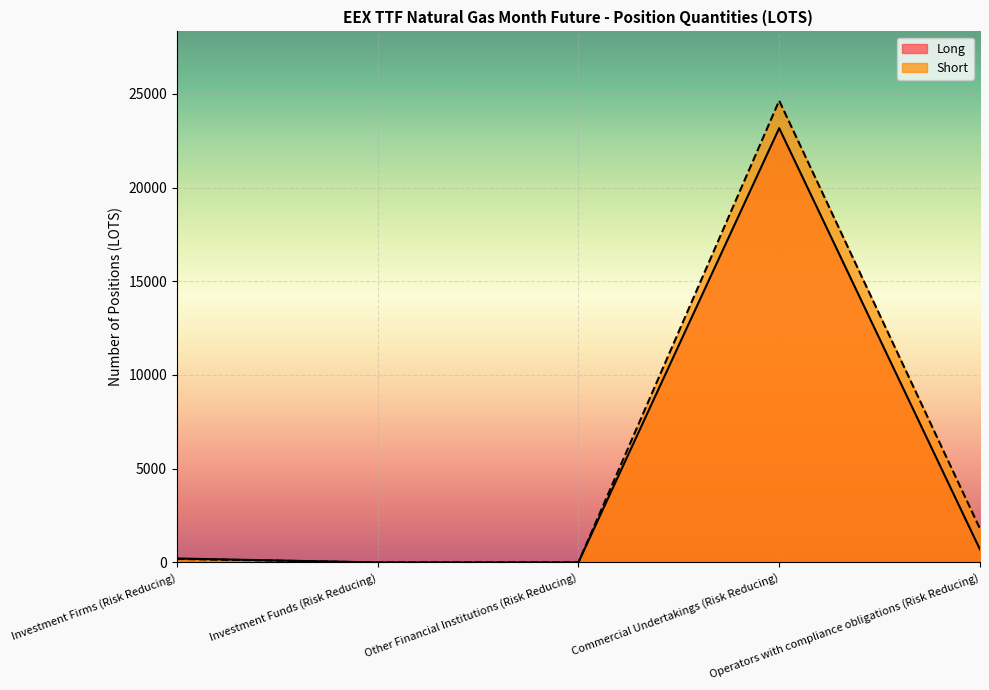

Reading left to right, transcribe all the data shown in this chart.

Long: 211	0	0	23167	690
Short: 189	0	0	24634	1797